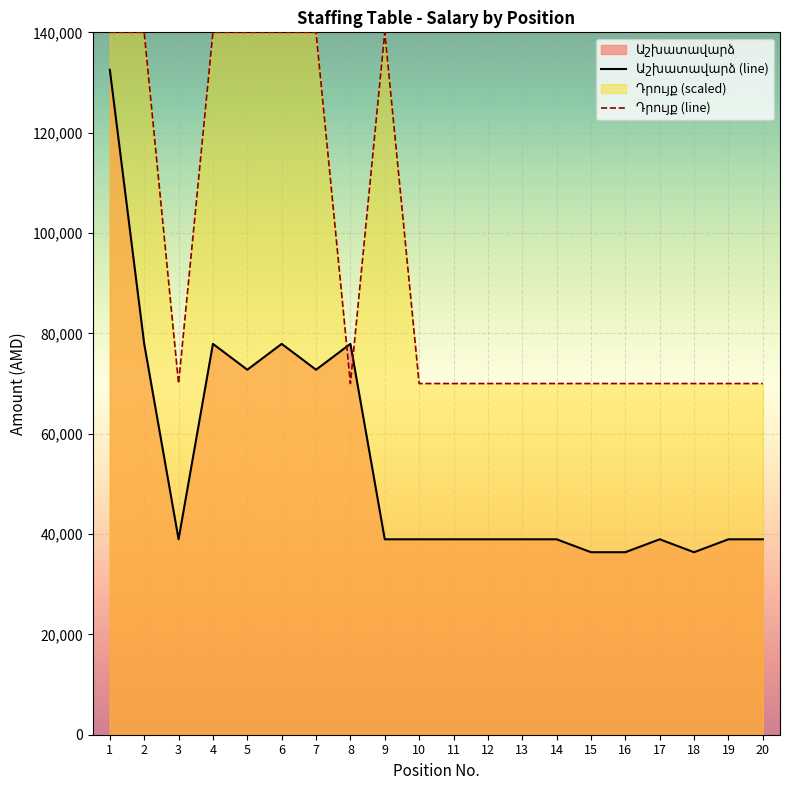

Which has a higher value, 18 or 3?

18